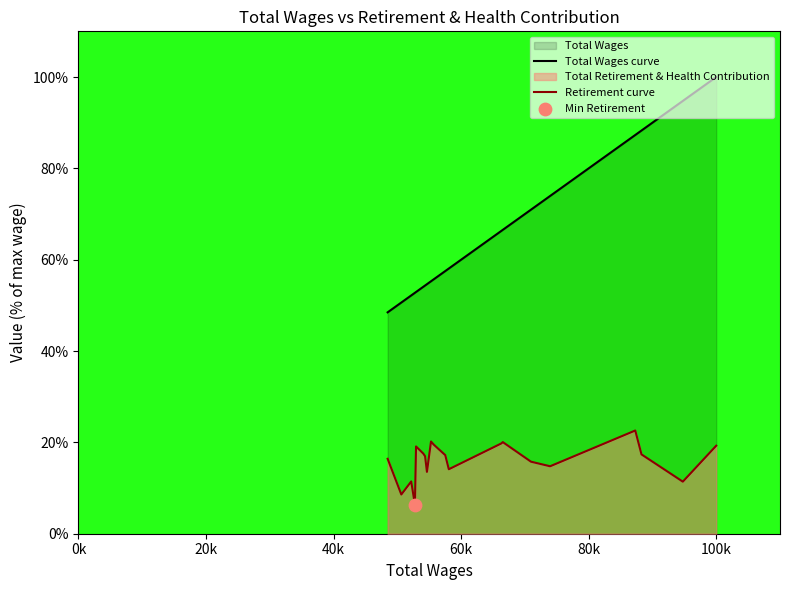

Which series has the widest spread of Y values?

Total Wages curve